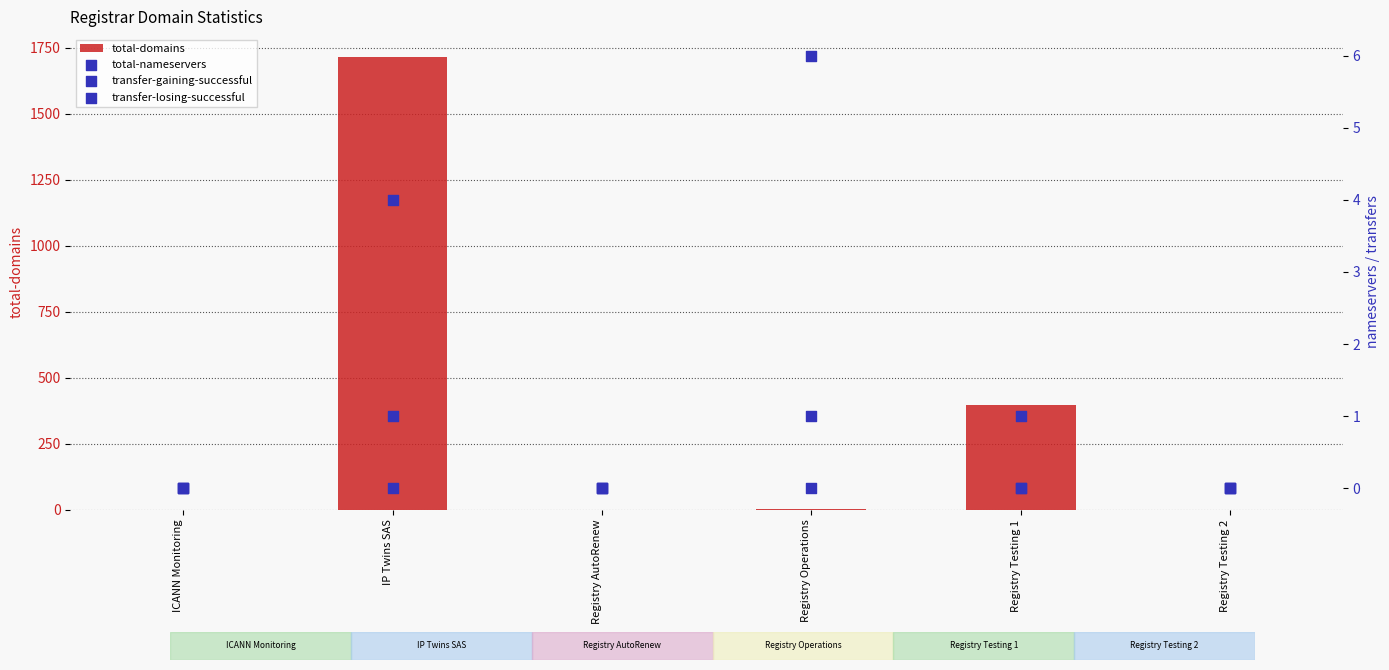

At how many categories does at least one series exceed 1190?

1